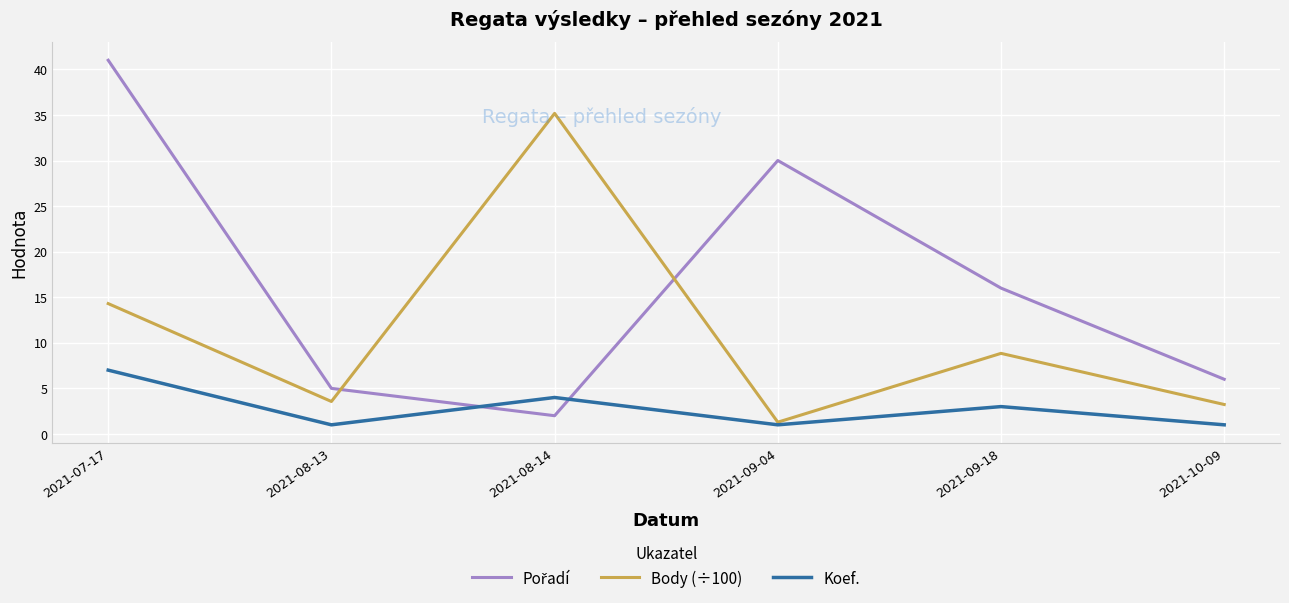

What is the greatest value displayed?

41.0